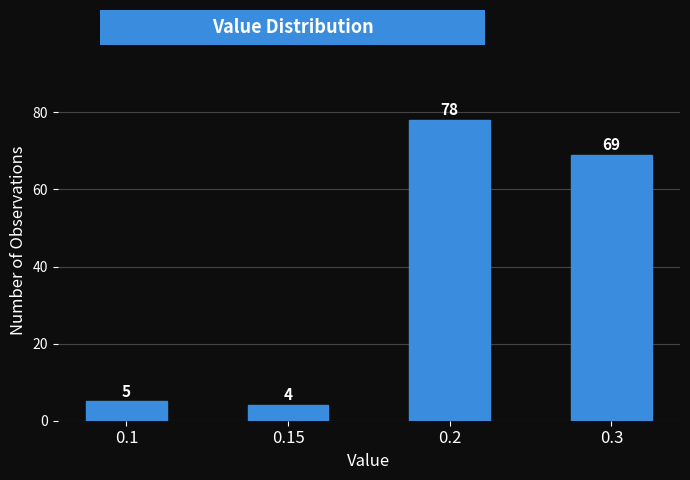

Reading left to right, list all the values displayed in this chart.

0.1=5	0.15=4	0.2=78	0.3=69